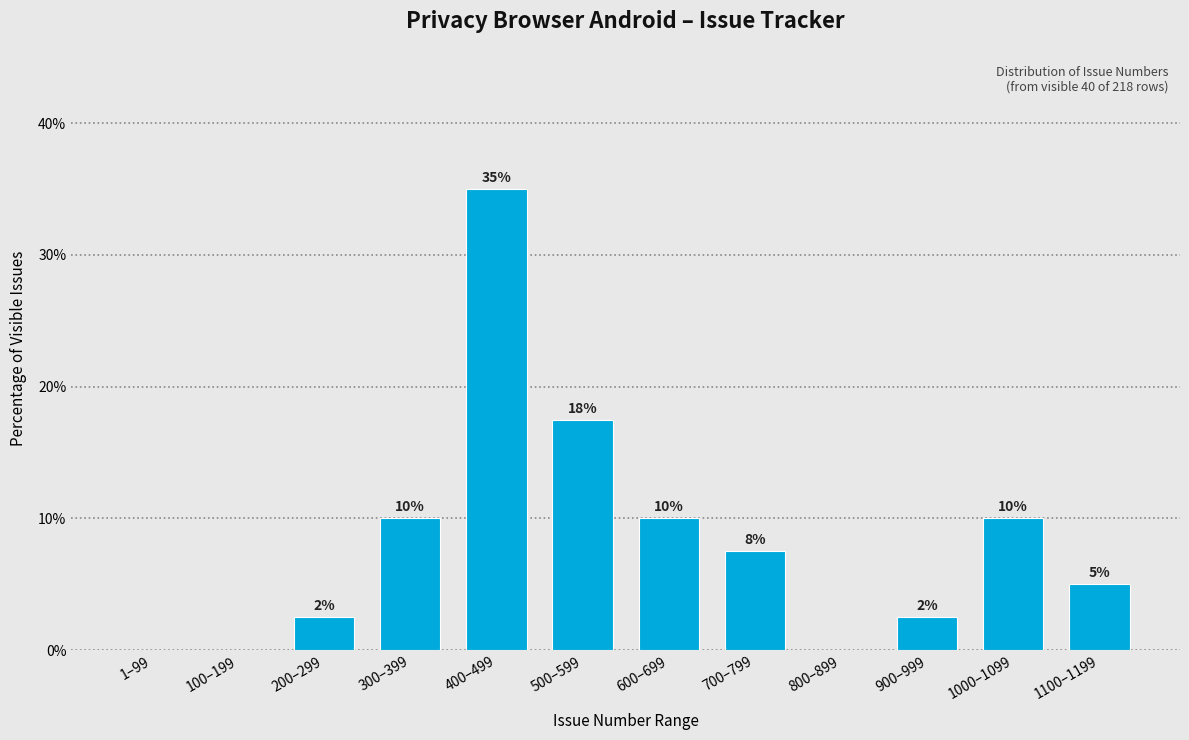

Where is the data nearest to the value 17?

500–599